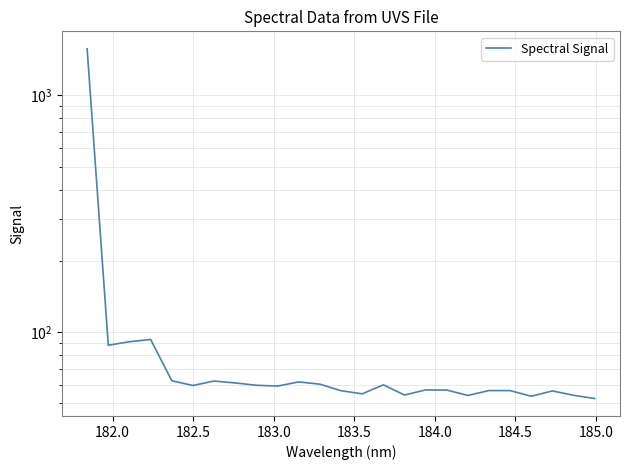

What is the value of the 12th point from the left?

60.3